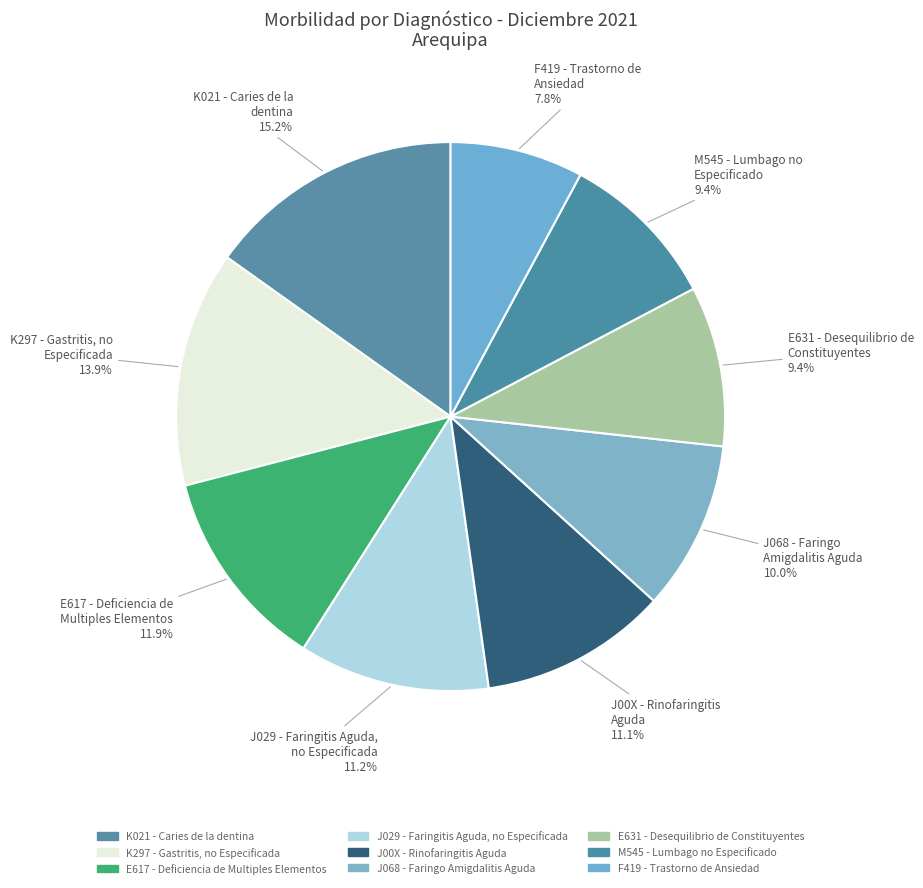

How many segments does this pie chart have?

9